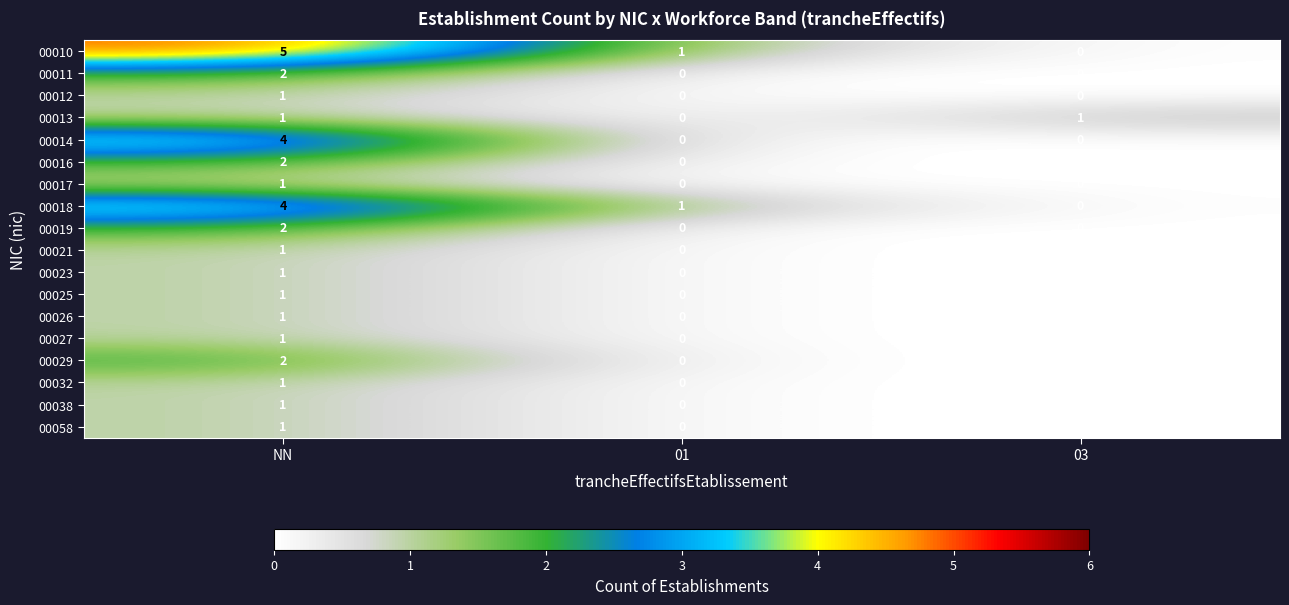

Count the number of data series in this chart.

18